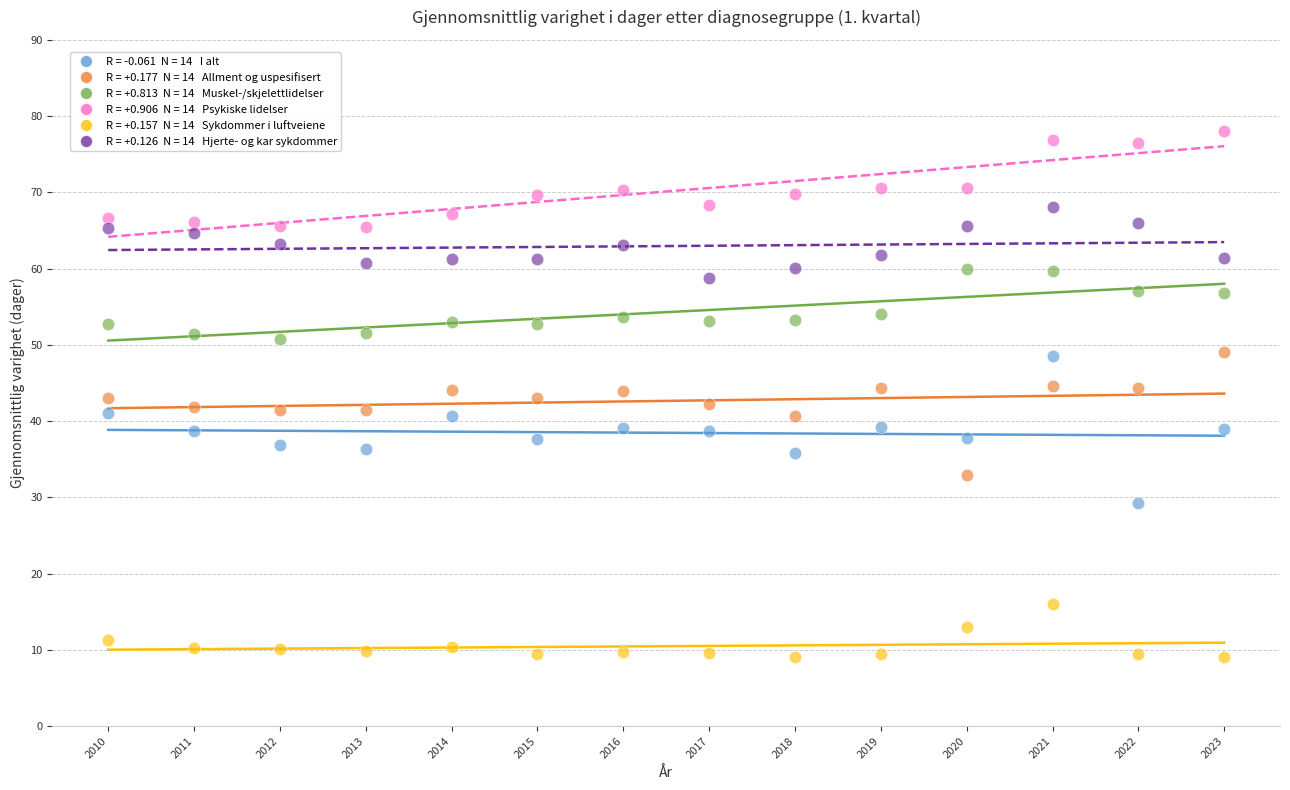

Across all data points, what is the range of X values (max minus min)?

13.0